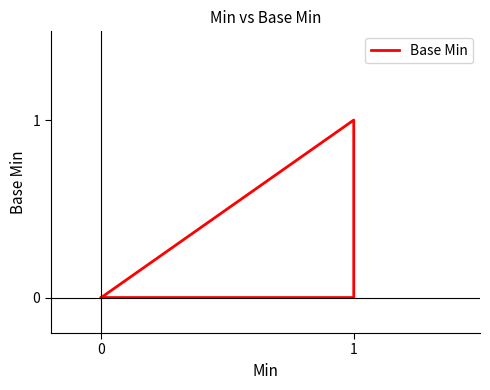

How many points are higher than both their immediate neighbors (excluding endpoints)?

1